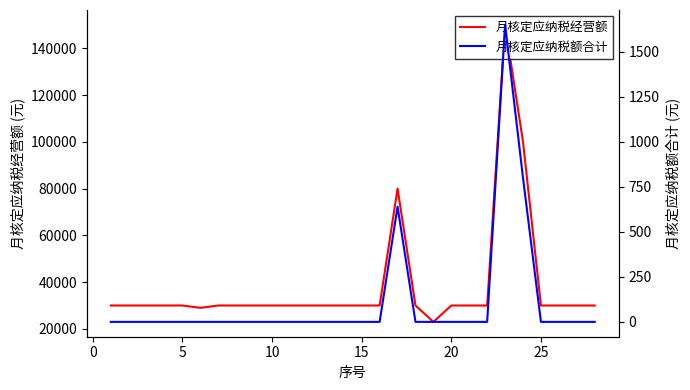

True or false: 月核定应纳税额合计 and 月核定应纳税经营额 cross at least once.

False